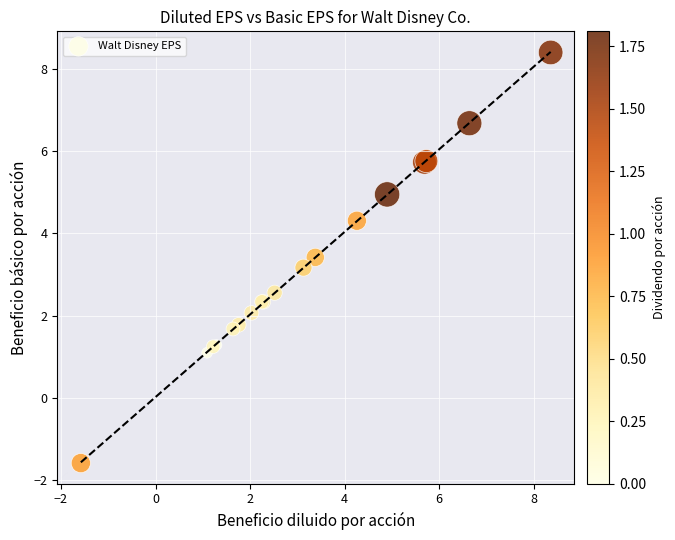

What Y value in the scatter plot is closest to 3?

3.2